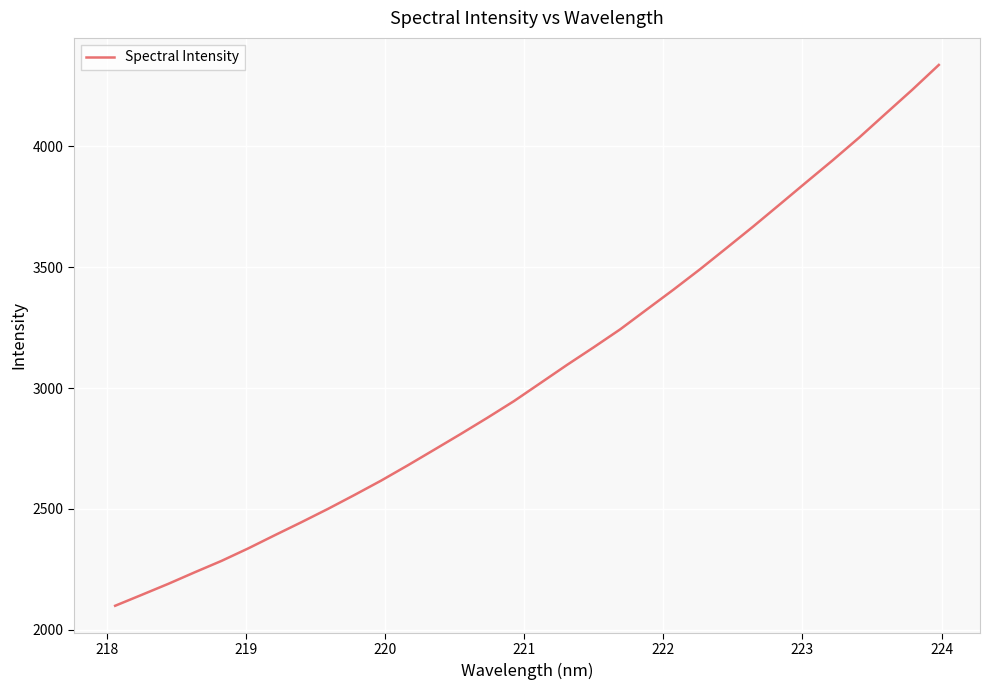

What is the greatest value displayed?

4336.9